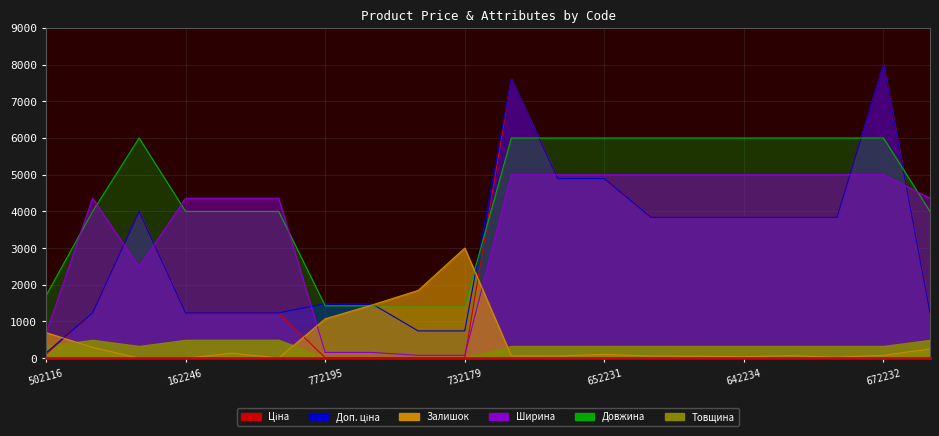

What is the value of the Залишок point at the 2nd from the left?

294.5